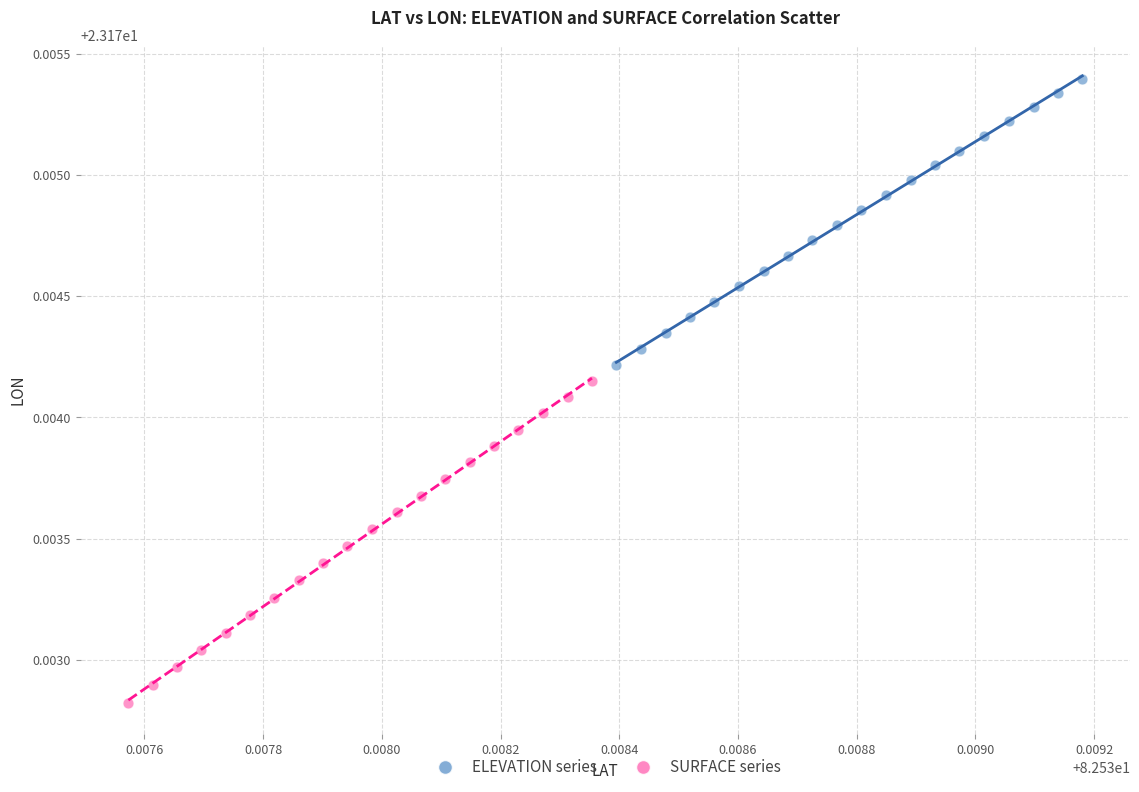

Which series reaches the maximum Y coordinate?

ELEVATION series